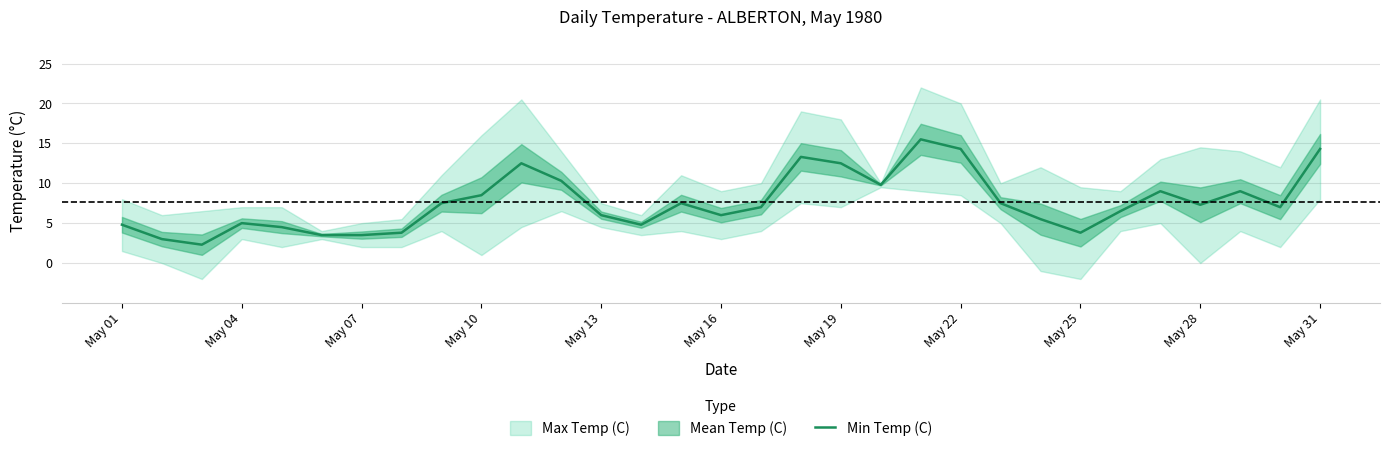

Reading left to right, what are all the values shown in this chart?

4.8	3.0	2.3	5.0	4.5	3.5	3.5	3.8	7.5	8.5	12.5	10.3	6.0	4.8	7.5	6.0	7.0	13.3	12.5	9.8	15.5	14.3	7.5	5.5	3.8	6.5	9.0	7.3	9.0	7.0	14.3